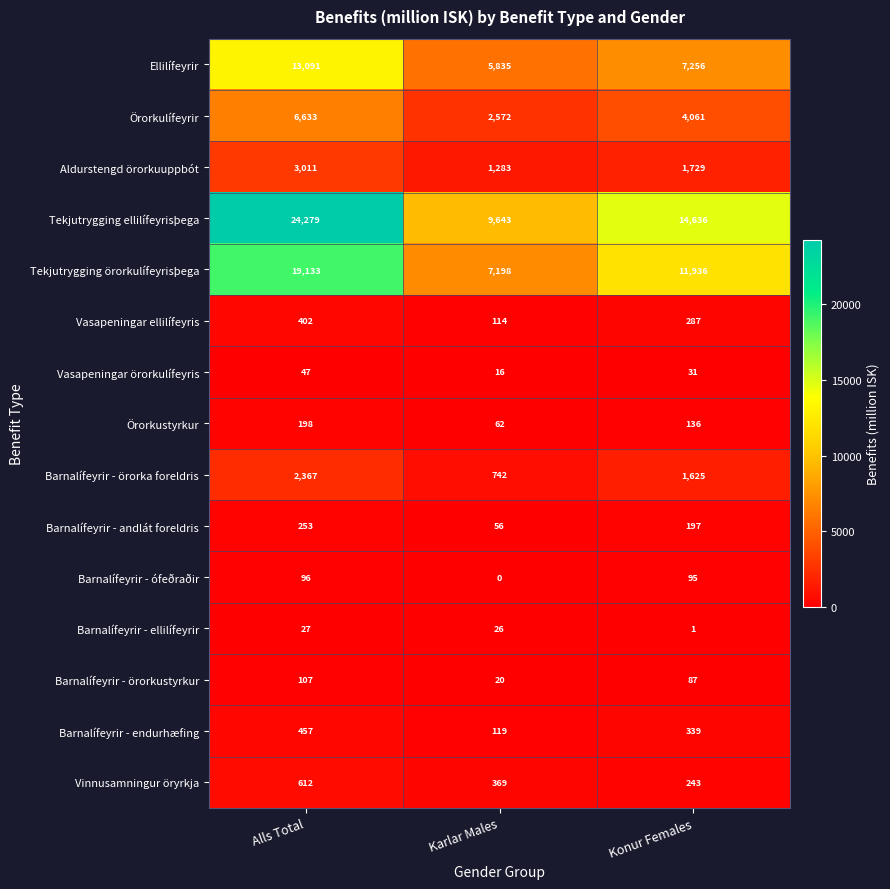

Count the number of categories in the chart.

3